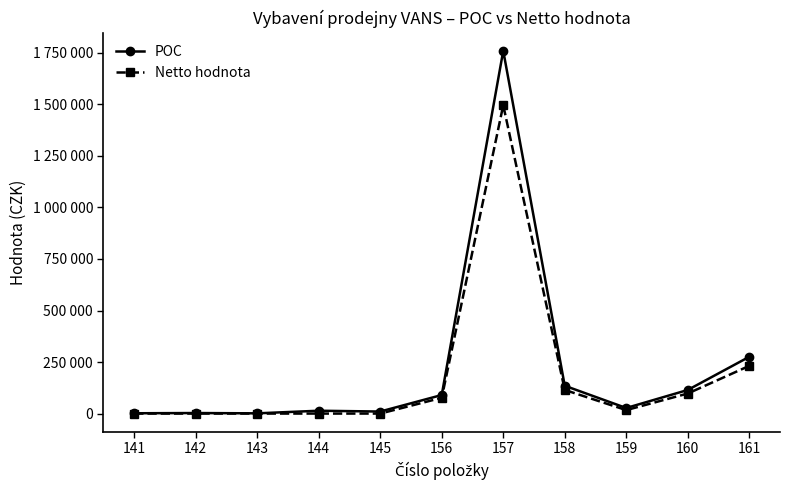

Which series changed the most between 144 and 157?

POC